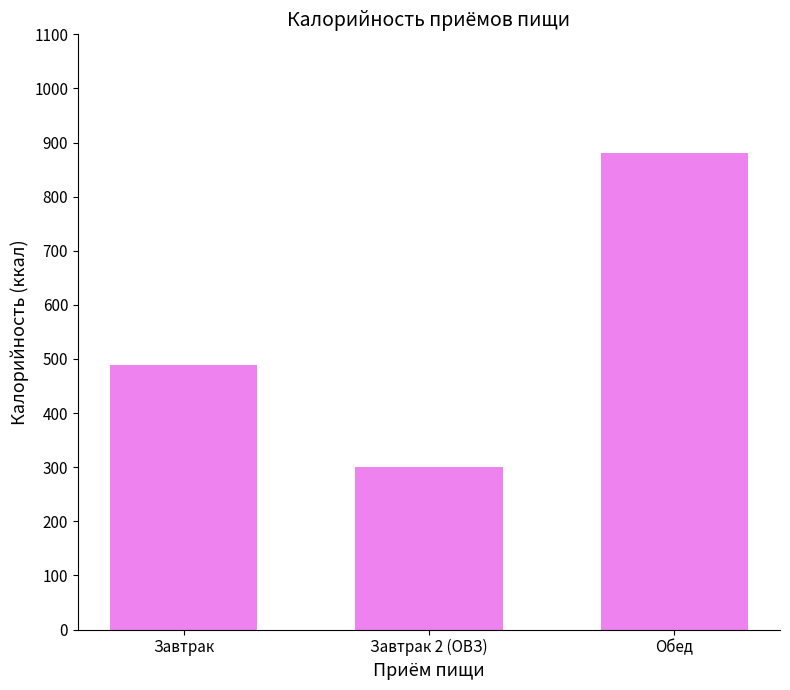

What is the label of the 3rd bar from the left?

Обед